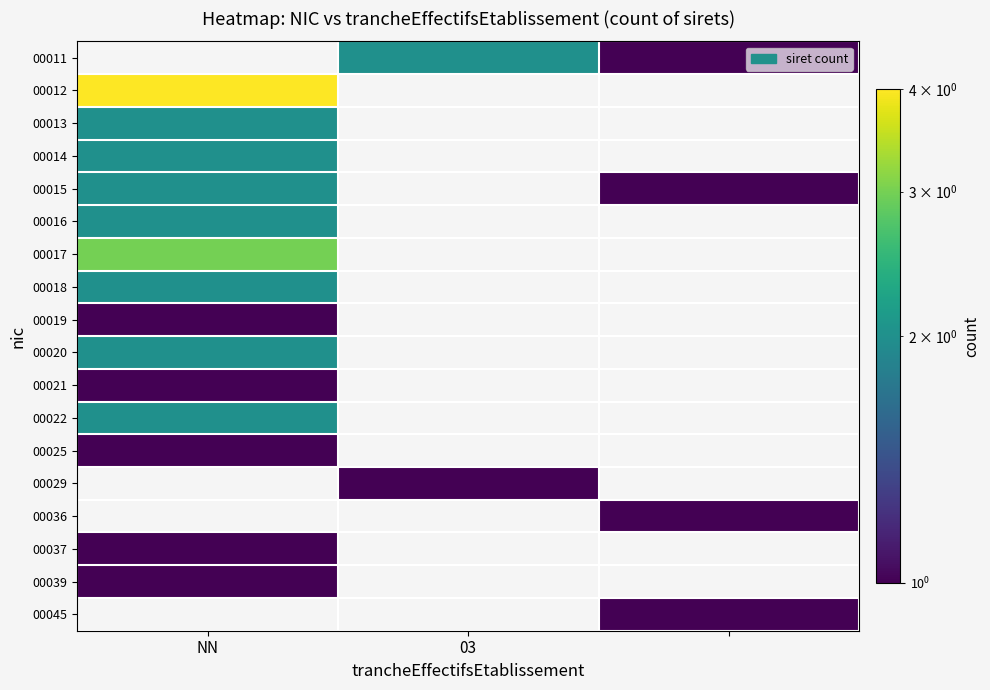

The 00021 series shows 1.0 at NN. True or false?

True